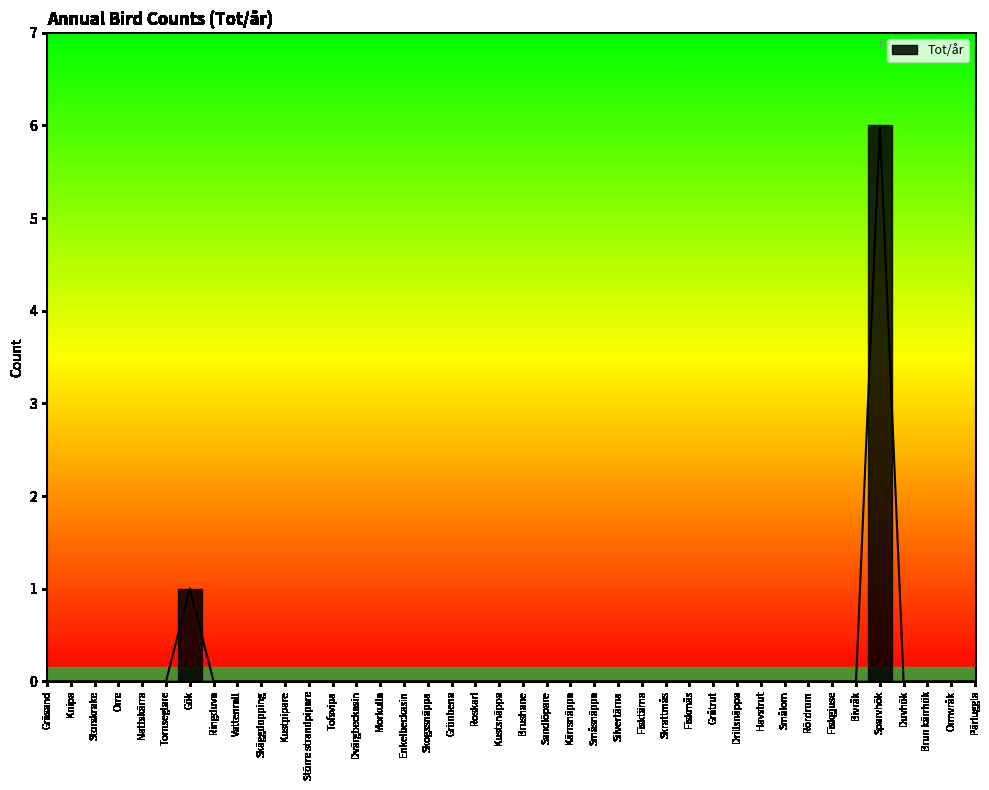

What is the difference between the maximum and second lowest values?

6